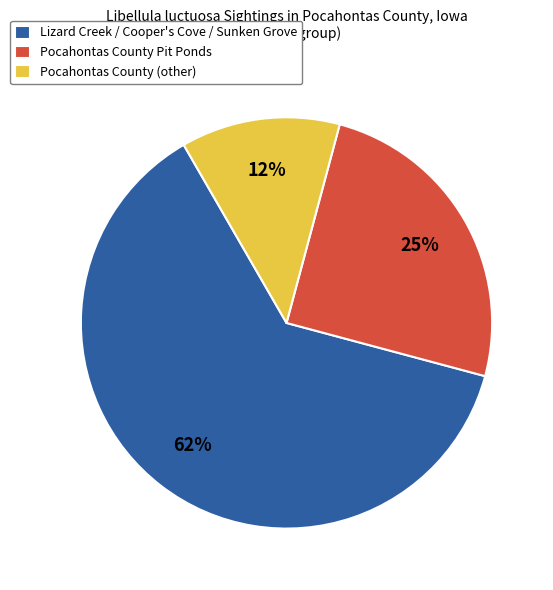

How many slices are in this pie chart?

3